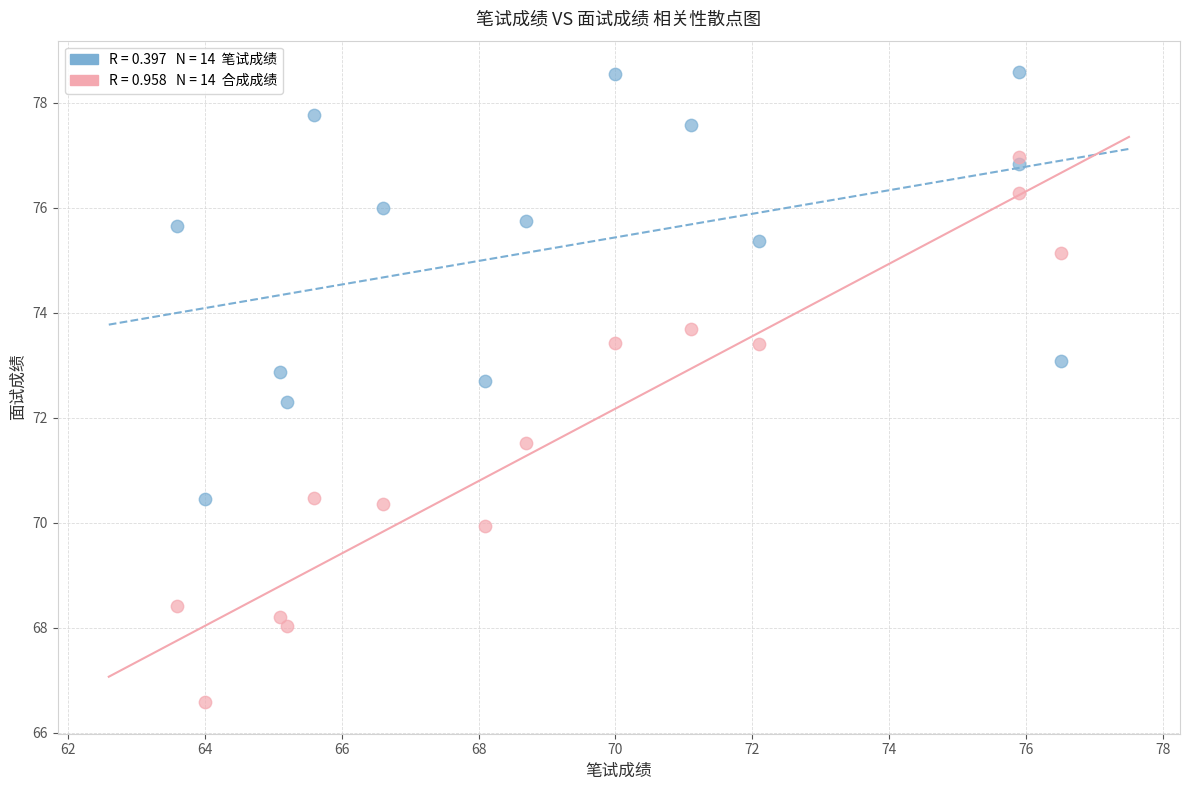

Across all data points, what is the range of Y values (max minus min)?

12.0